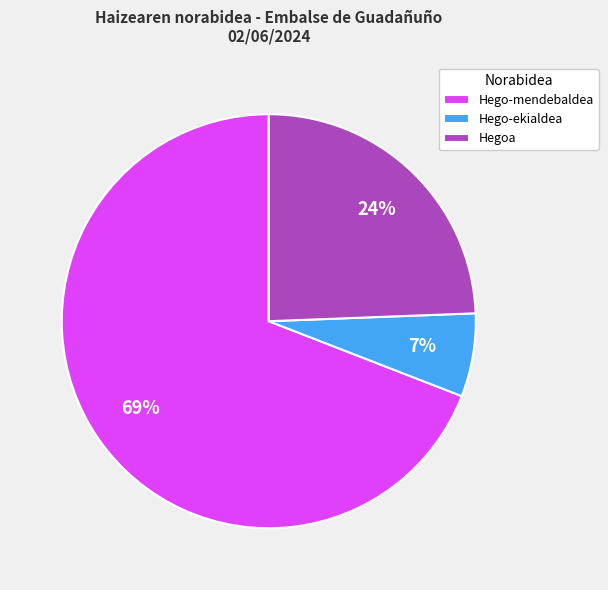

Rank the categories by value from lowest to highest.

Hego-ekialdea, Hegoa, Hego-mendebaldea